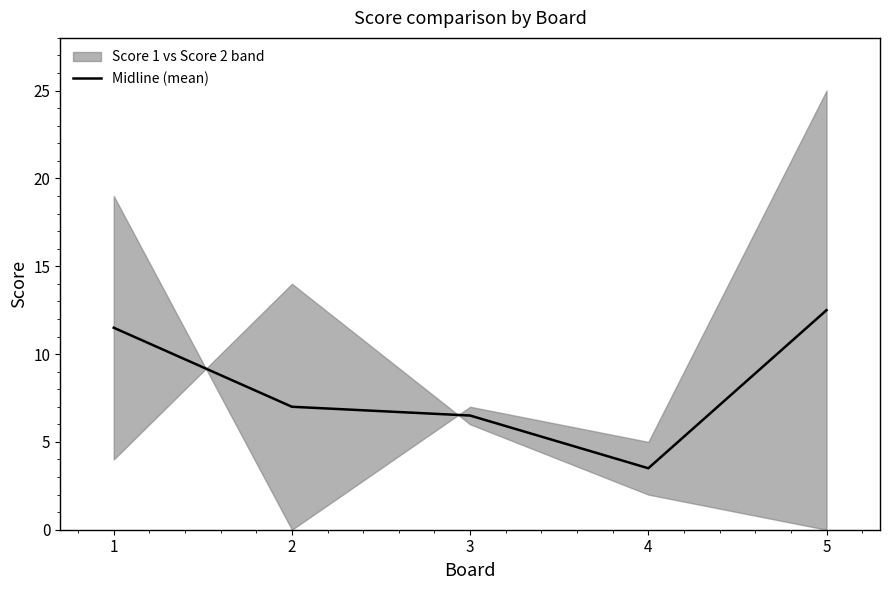

Is it true that the value at 5 is 4.3?

False